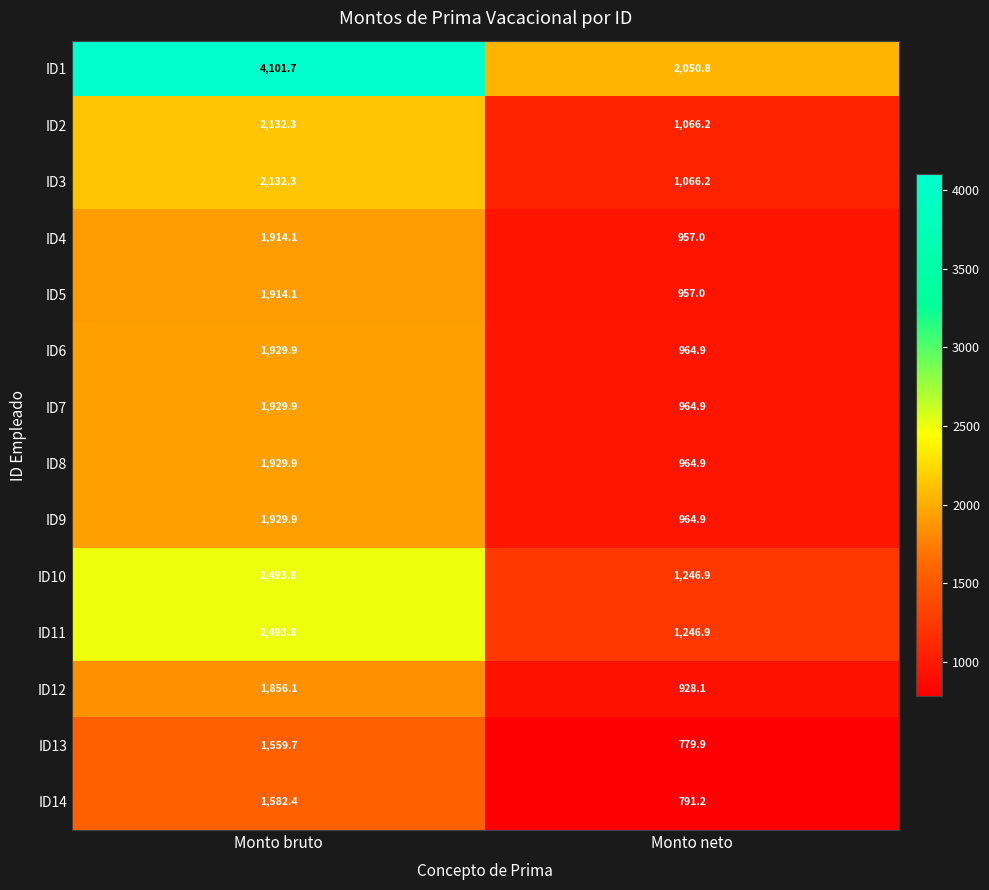

Which label corresponds to the largest value in the chart?

Monto bruto